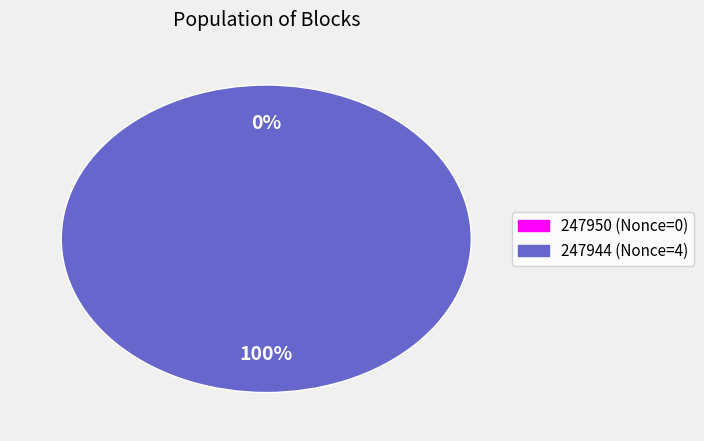

Which category accounts for the majority?

247944